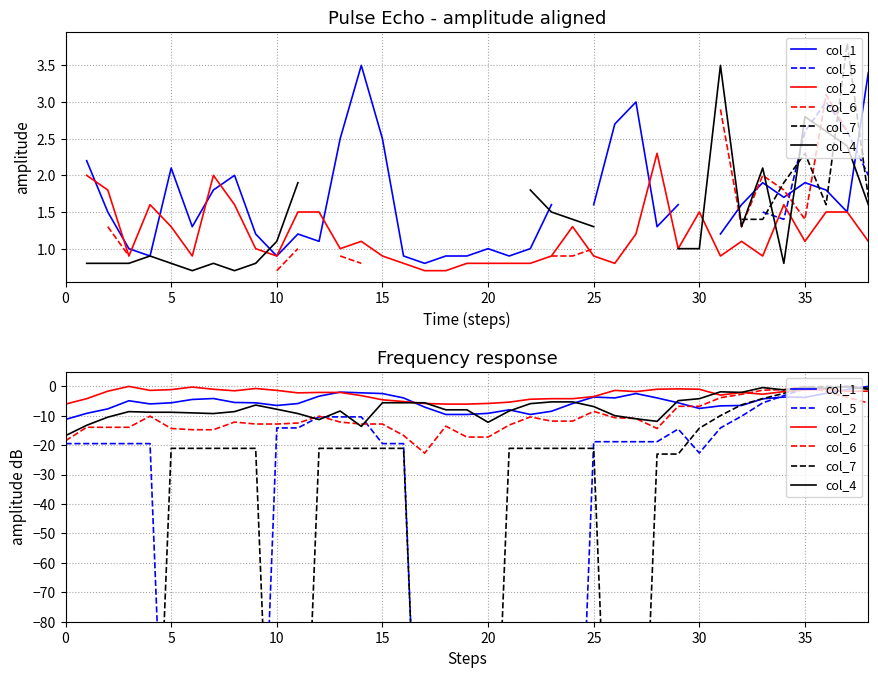

Which series ends up on top after the final intersection of col_5 and col_6?

col_5